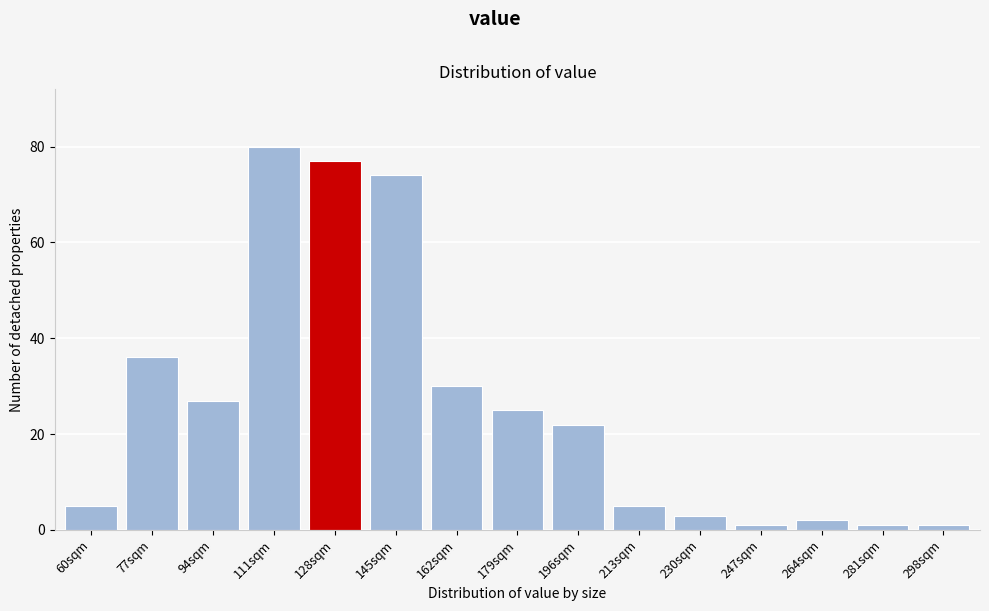

Reading left to right, list all the values displayed in this chart.

5	36	27	80	77	74	30	25	22	5	3	1	2	1	1